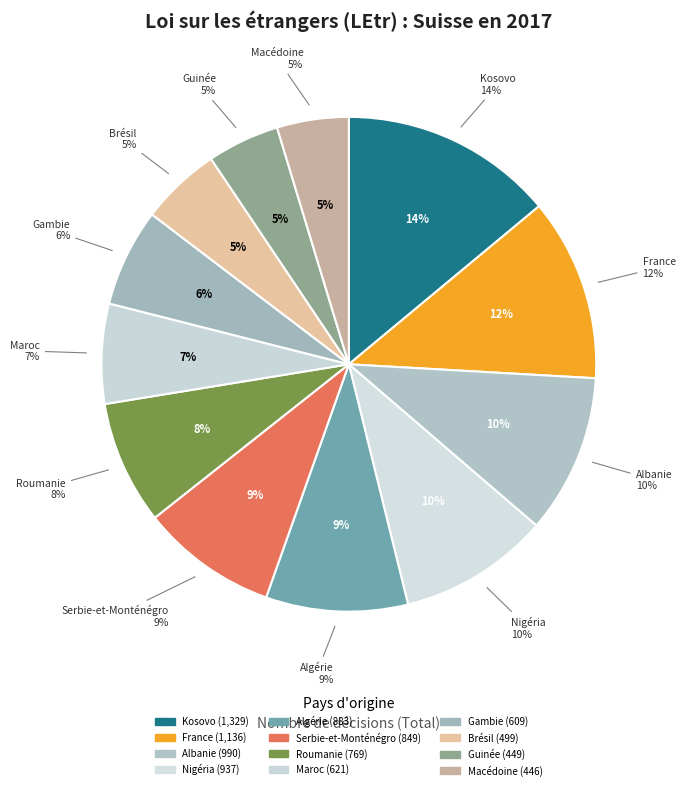

Does Brésil represent more than half of the total?

No